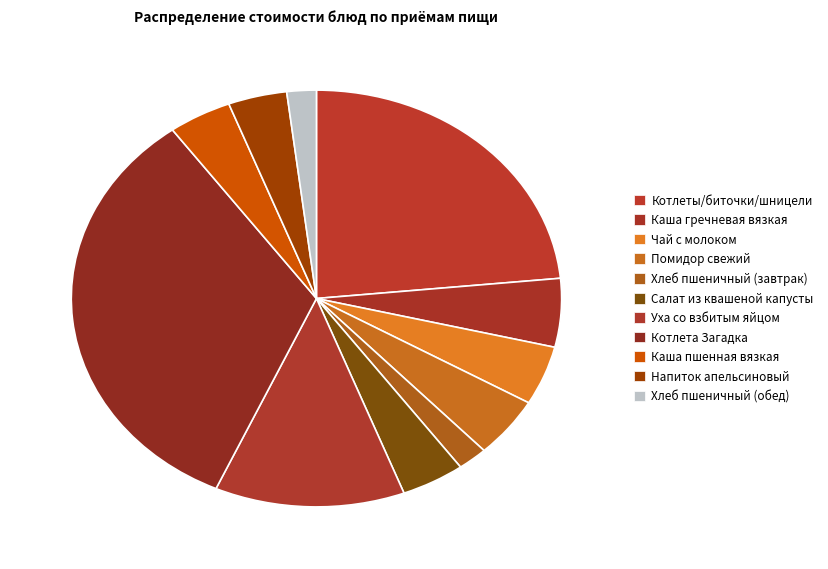

Is there a majority slice in this chart?

No